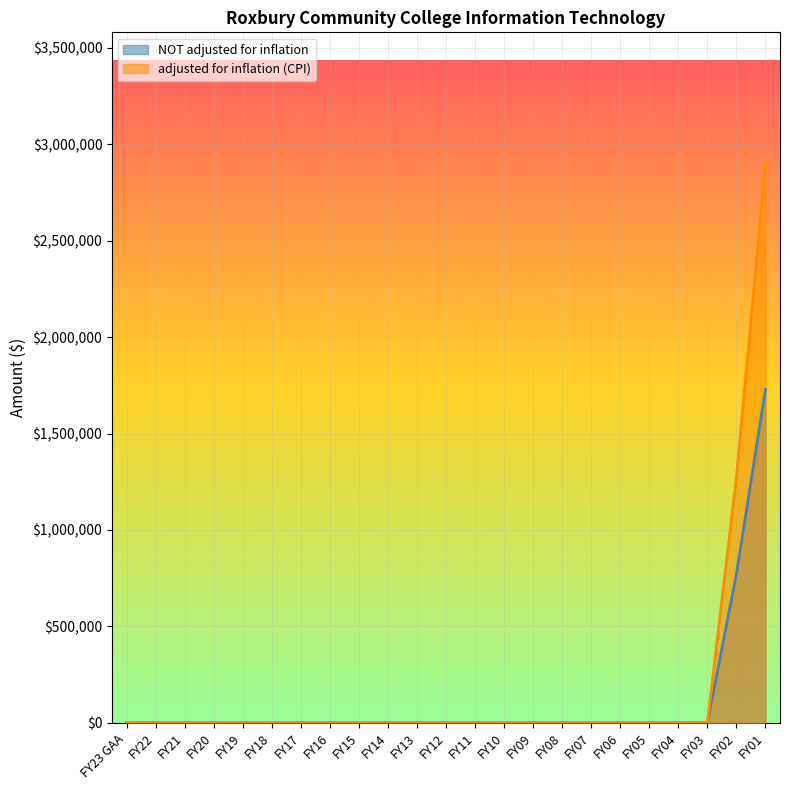

True or false: NOT adjusted for inflation and adjusted for inflation (CPI) intersect in this chart.

False